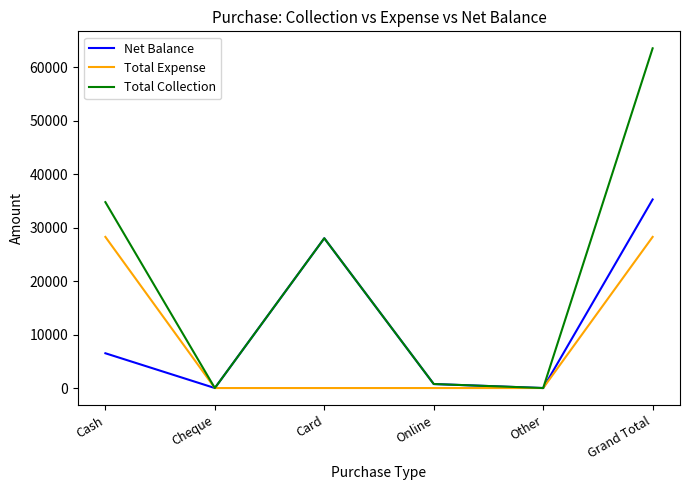

Which series has the largest total across all categories?

Total Collection